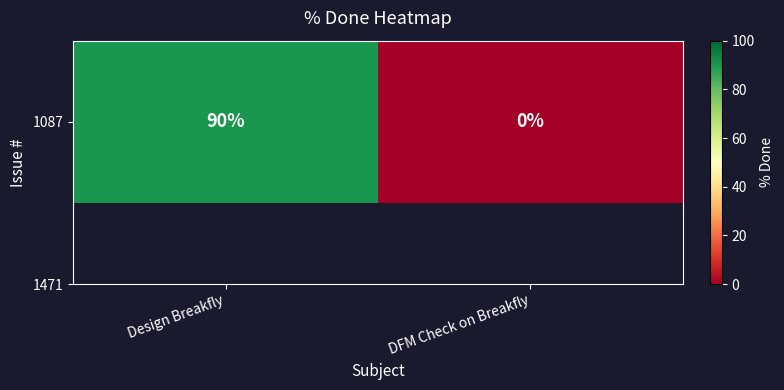

What is the change in value from Design Breakfly to DFM Check on Breakfly?

-90